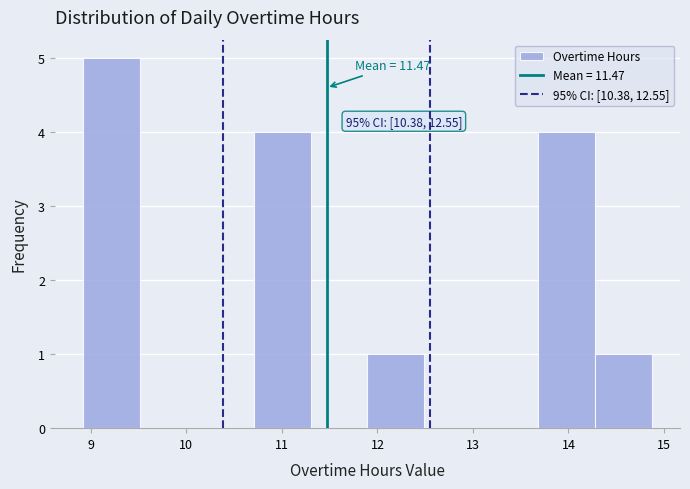

Which range on the x-axis has the tallest bar?

8.9 to 9.5